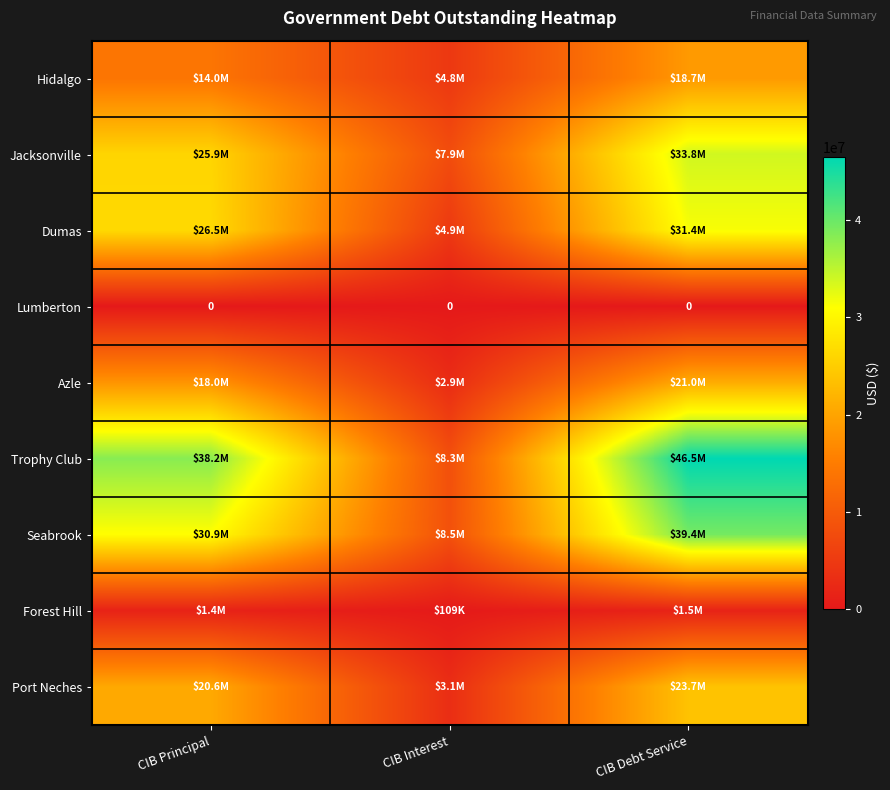

What is the total value across all series at CIB Debt Service?

215994152.7